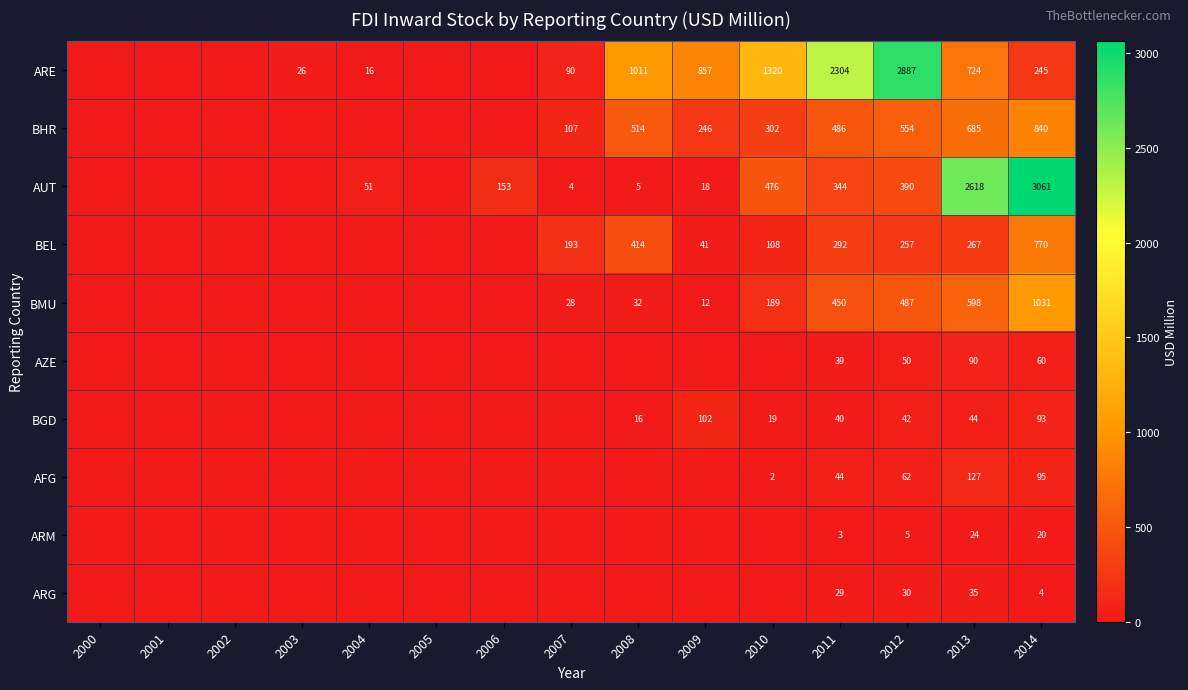

Is it true that BGD equals 44 at 2013?

True